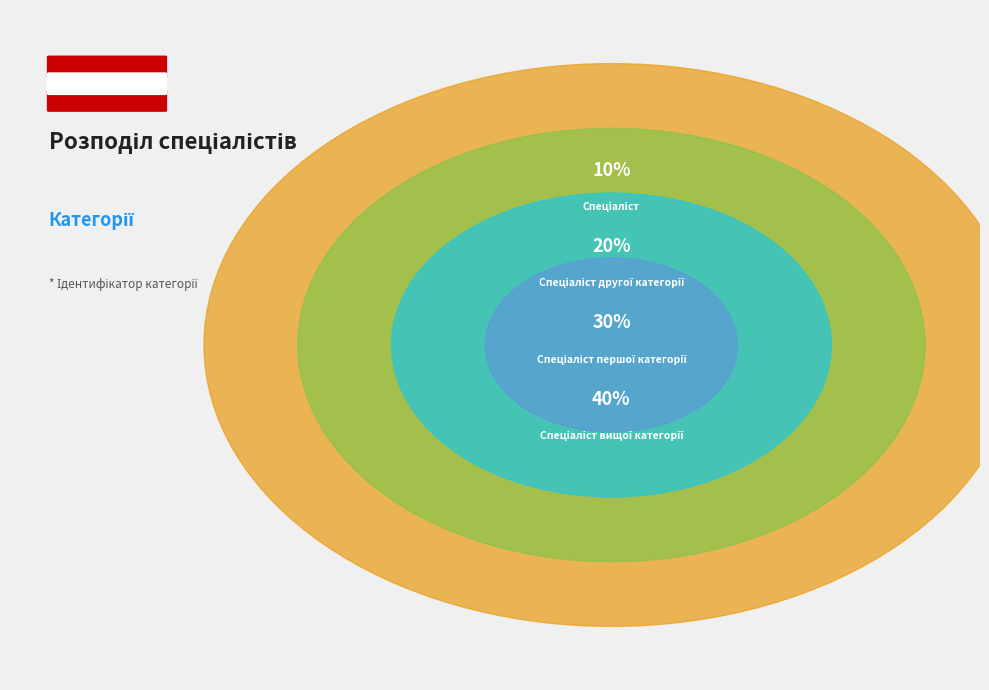

To the nearest percent, what is the difference between the Спеціаліст and Спеціаліст першої категорії slice percentages?

20%